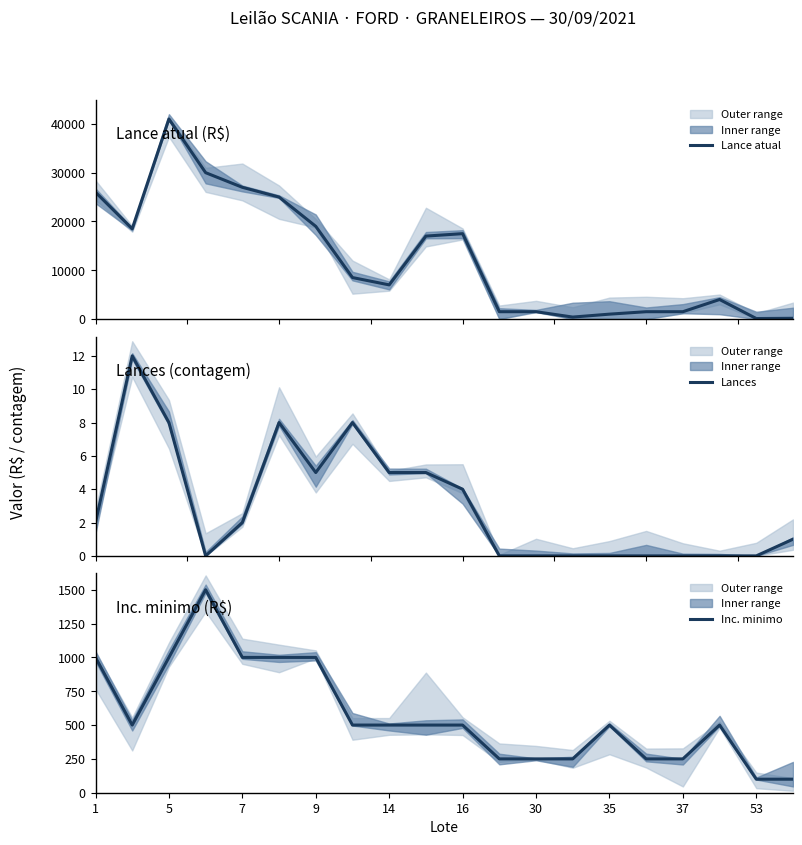

What is the highest value of the Lance atual series?

41000